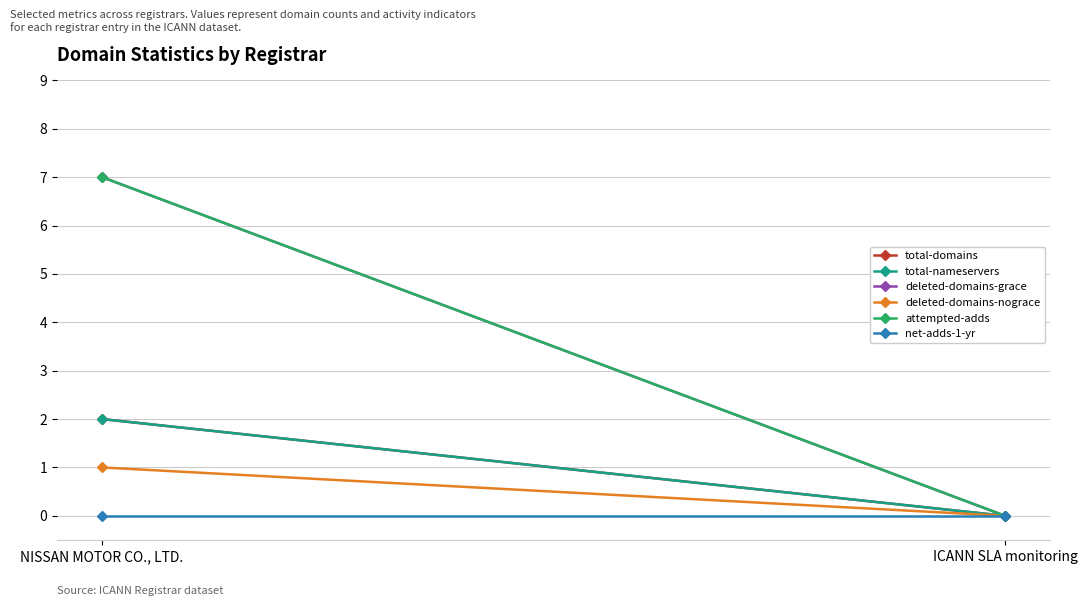

Which category has the lowest value across all series?

ICANN SLA monitoring